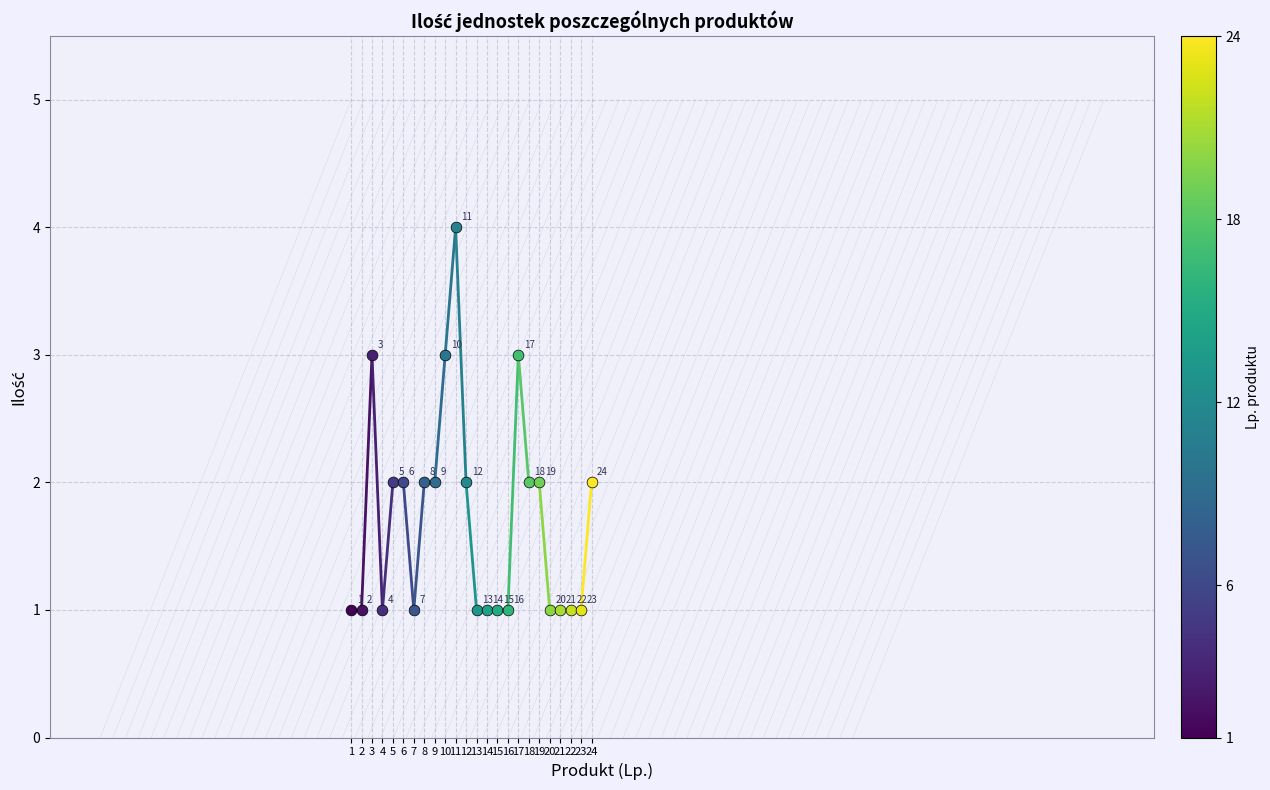

Which has a higher value, 18 or 10?

10